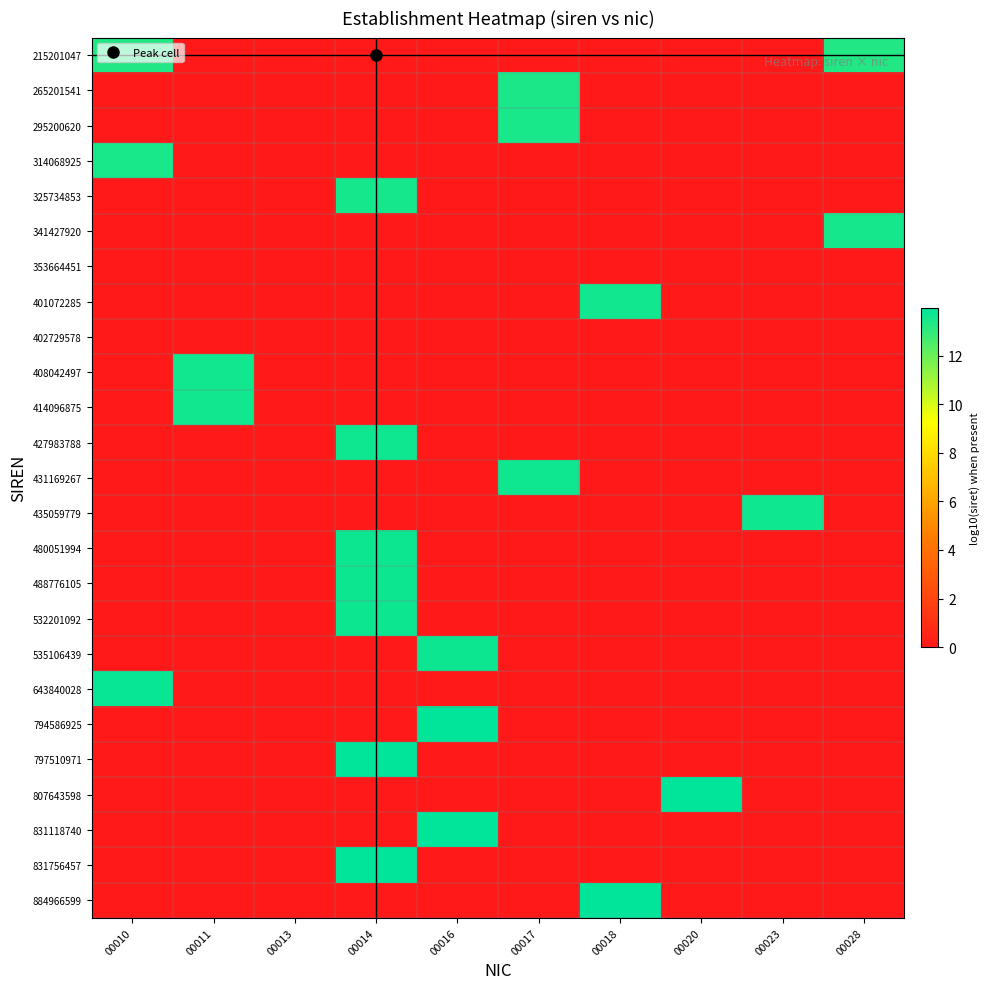

Reading left to right, what are all the values shown in this chart?

215201047: 00010=13.3	00011=0.0	00013=0.0	00014=0.0	00016=0.0	00017=0.0	00018=0.0	00020=0.0	00023=0.0	00028=13.3
265201541: 00010=0.0	00011=0.0	00013=0.0	00014=0.0	00016=0.0	00017=13.4	00018=0.0	00020=0.0	00023=0.0	00028=0.0
295200620: 00010=0.0	00011=0.0	00013=0.0	00014=0.0	00016=0.0	00017=13.5	00018=0.0	00020=0.0	00023=0.0	00028=0.0
314068925: 00010=13.5	00011=0.0	00013=0.0	00014=0.0	00016=0.0	00017=0.0	00018=0.0	00020=0.0	00023=0.0	00028=0.0
325734853: 00010=0.0	00011=0.0	00013=0.0	00014=13.5	00016=0.0	00017=0.0	00018=0.0	00020=0.0	00023=0.0	00028=0.0
341427920: 00010=0.0	00011=0.0	00013=0.0	00014=0.0	00016=0.0	00017=0.0	00018=0.0	00020=0.0	00023=0.0	00028=13.5
353664451: 00010=0.0	00011=0.0	00013=0.0	00014=0.0	00016=0.0	00017=0.0	00018=0.0	00020=0.0	00023=0.0	00028=0.0
401072285: 00010=0.0	00011=0.0	00013=0.0	00014=0.0	00016=0.0	00017=0.0	00018=13.6	00020=0.0	00023=0.0	00028=0.0
402729578: 00010=0.0	00011=0.0	00013=0.0	00014=0.0	00016=0.0	00017=0.0	00018=0.0	00020=0.0	00023=0.0	00028=0.0
408042497: 00010=0.0	00011=13.6	00013=0.0	00014=0.0	00016=0.0	00017=0.0	00018=0.0	00020=0.0	00023=0.0	00028=0.0
414096875: 00010=0.0	00011=13.6	00013=0.0	00014=0.0	00016=0.0	00017=0.0	00018=0.0	00020=0.0	00023=0.0	00028=0.0
427983788: 00010=0.0	00011=0.0	00013=0.0	00014=13.6	00016=0.0	00017=0.0	00018=0.0	00020=0.0	00023=0.0	00028=0.0
431169267: 00010=0.0	00011=0.0	00013=0.0	00014=0.0	00016=0.0	00017=13.6	00018=0.0	00020=0.0	00023=0.0	00028=0.0
435059779: 00010=0.0	00011=0.0	00013=0.0	00014=0.0	00016=0.0	00017=0.0	00018=0.0	00020=0.0	00023=13.6	00028=0.0
480051994: 00010=0.0	00011=0.0	00013=0.0	00014=13.7	00016=0.0	00017=0.0	00018=0.0	00020=0.0	00023=0.0	00028=0.0
488776105: 00010=0.0	00011=0.0	00013=0.0	00014=13.7	00016=0.0	00017=0.0	00018=0.0	00020=0.0	00023=0.0	00028=0.0
532201092: 00010=0.0	00011=0.0	00013=0.0	00014=13.7	00016=0.0	00017=0.0	00018=0.0	00020=0.0	00023=0.0	00028=0.0
535106439: 00010=0.0	00011=0.0	00013=0.0	00014=0.0	00016=13.7	00017=0.0	00018=0.0	00020=0.0	00023=0.0	00028=0.0
643840028: 00010=13.8	00011=0.0	00013=0.0	00014=0.0	00016=0.0	00017=0.0	00018=0.0	00020=0.0	00023=0.0	00028=0.0
794586925: 00010=0.0	00011=0.0	00013=0.0	00014=0.0	00016=13.9	00017=0.0	00018=0.0	00020=0.0	00023=0.0	00028=0.0
797510971: 00010=0.0	00011=0.0	00013=0.0	00014=13.9	00016=0.0	00017=0.0	00018=0.0	00020=0.0	00023=0.0	00028=0.0
807643598: 00010=0.0	00011=0.0	00013=0.0	00014=0.0	00016=0.0	00017=0.0	00018=0.0	00020=13.9	00023=0.0	00028=0.0
831118740: 00010=0.0	00011=0.0	00013=0.0	00014=0.0	00016=13.9	00017=0.0	00018=0.0	00020=0.0	00023=0.0	00028=0.0
831756457: 00010=0.0	00011=0.0	00013=0.0	00014=13.9	00016=0.0	00017=0.0	00018=0.0	00020=0.0	00023=0.0	00028=0.0
884966599: 00010=0.0	00011=0.0	00013=0.0	00014=0.0	00016=0.0	00017=0.0	00018=13.9	00020=0.0	00023=0.0	00028=0.0